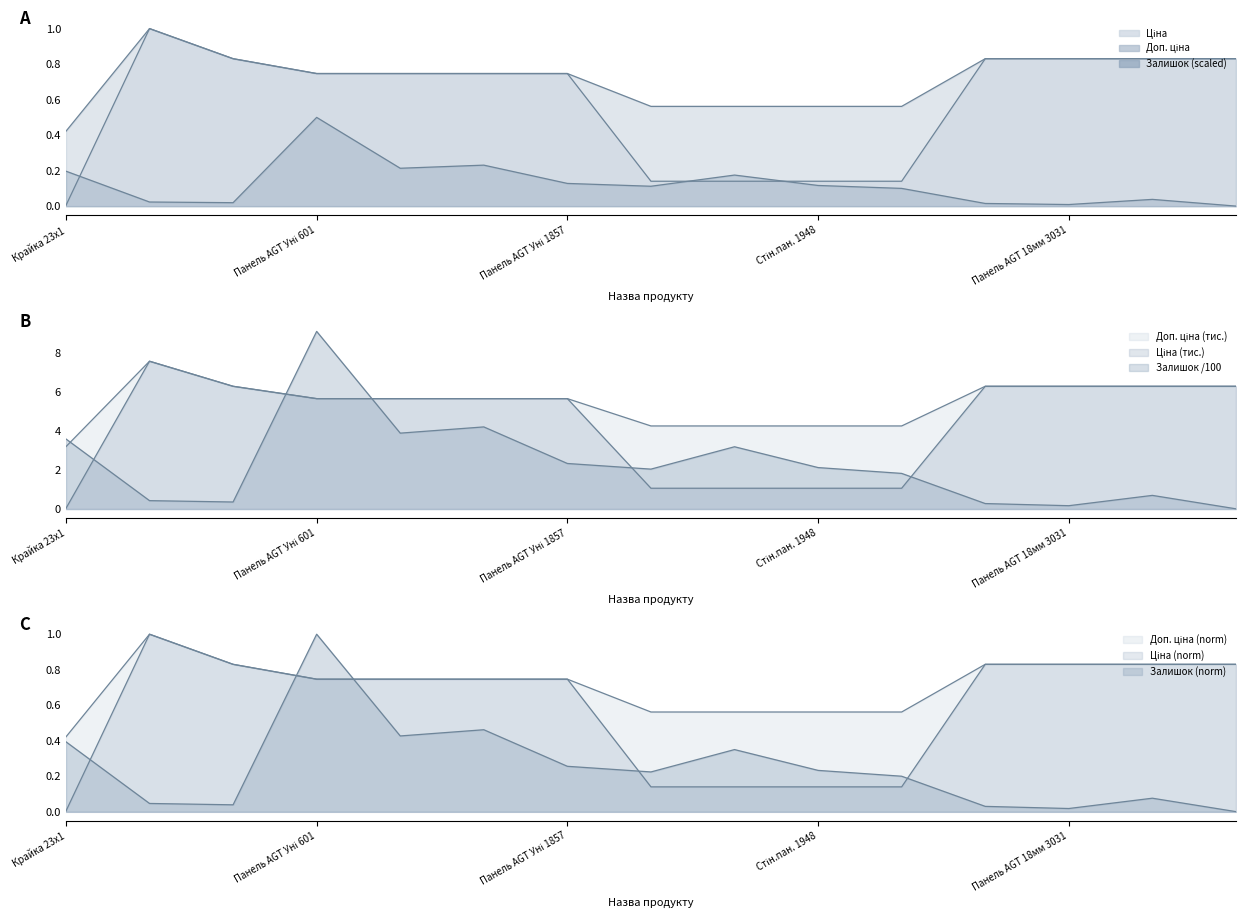

At which label is Залишок closest to 0?

14